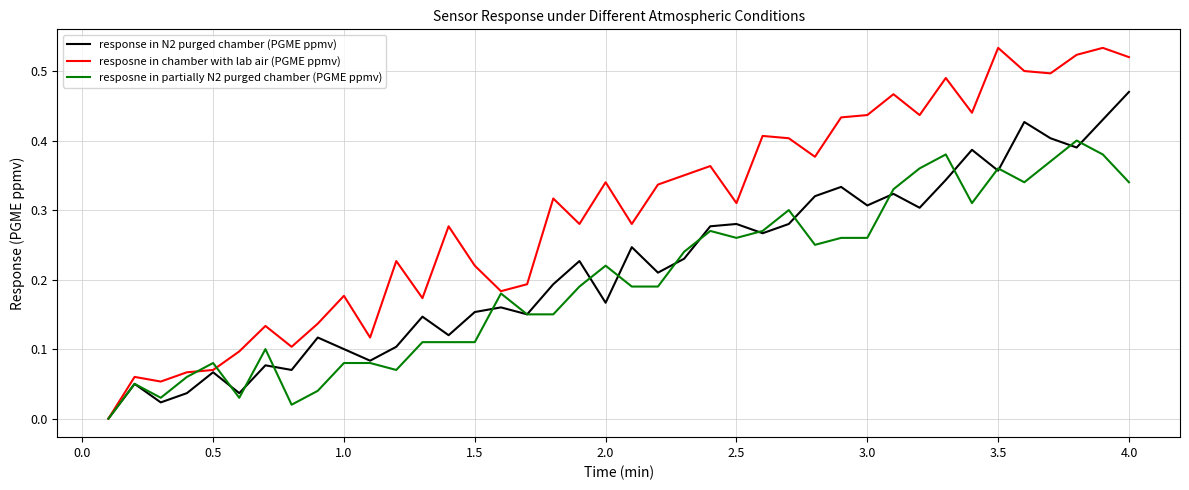

List the series in order of their overall mean, highest first.

resposne in chamber with lab air (PGME ppmv), response in N2 purged chamber (PGME ppmv), resposne in partially N2 purged chamber (PGME ppmv)